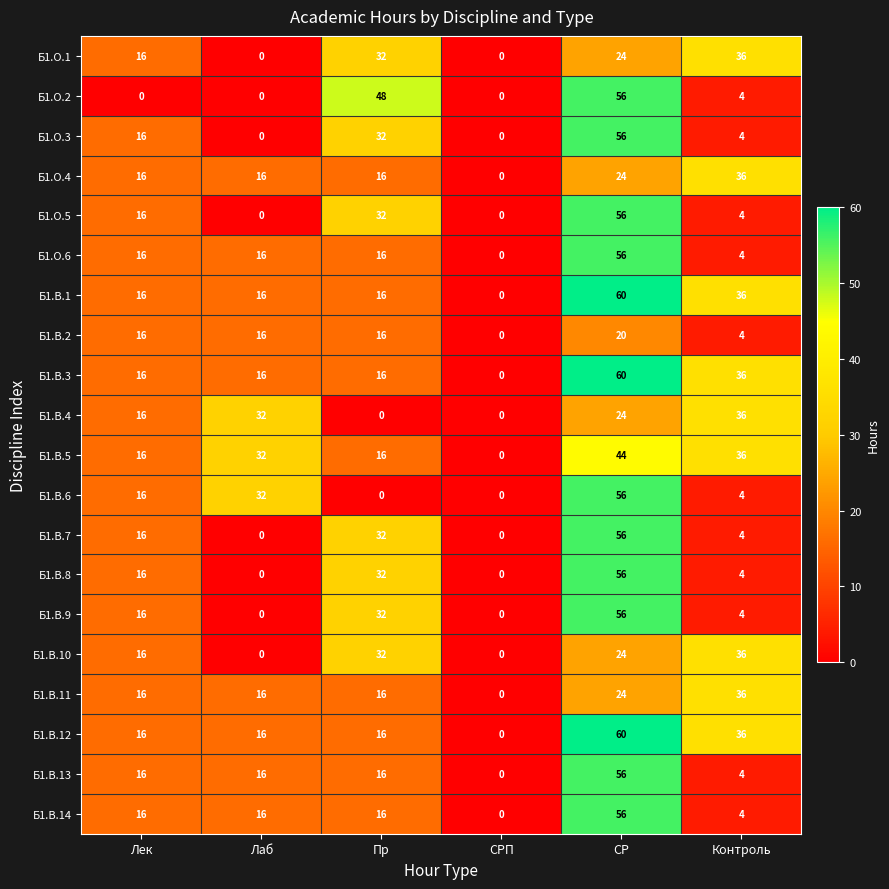

Count the number of categories in the chart.

6